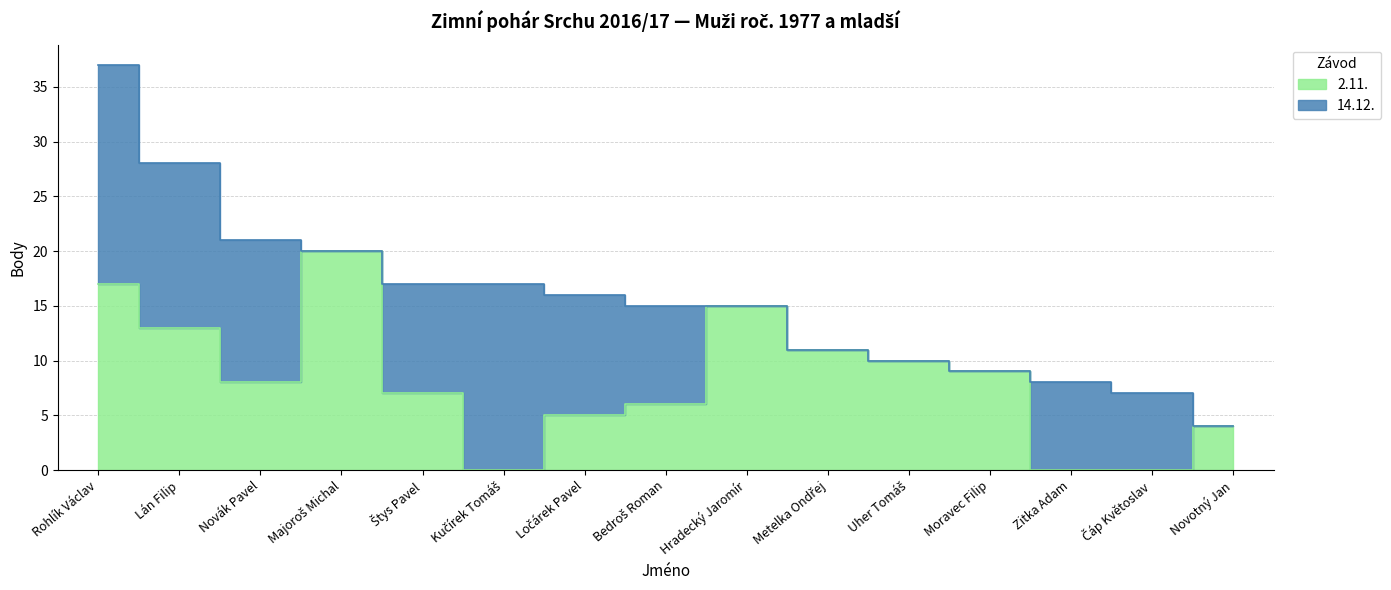

Reading left to right, what are all the values shown in this chart?

Rohlík Václav=17	Lán Filip=13	Novák Pavel=8	Majoroš Michal=20	Štys Pavel=7	Kučírek Tomáš=0	Ločárek Pavel=5	Bedroš Roman=6	Hradecký Jaromír=15	Metelka Ondřej=11	Uher Tomáš=10	Moravec Filip=9	Zitka Adam=0	Čáp Květoslav=0	Novotný Jan=4